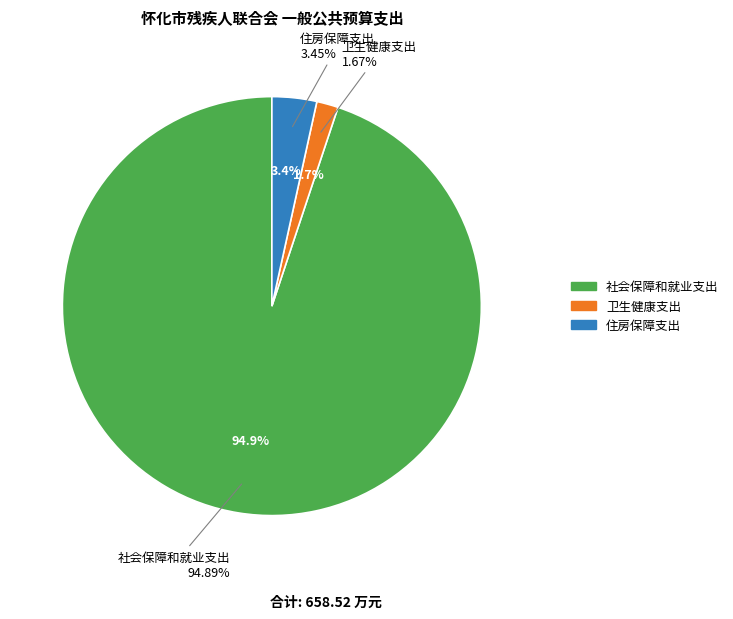

Which has a higher value, 卫生健康支出 or 住房保障支出?

住房保障支出